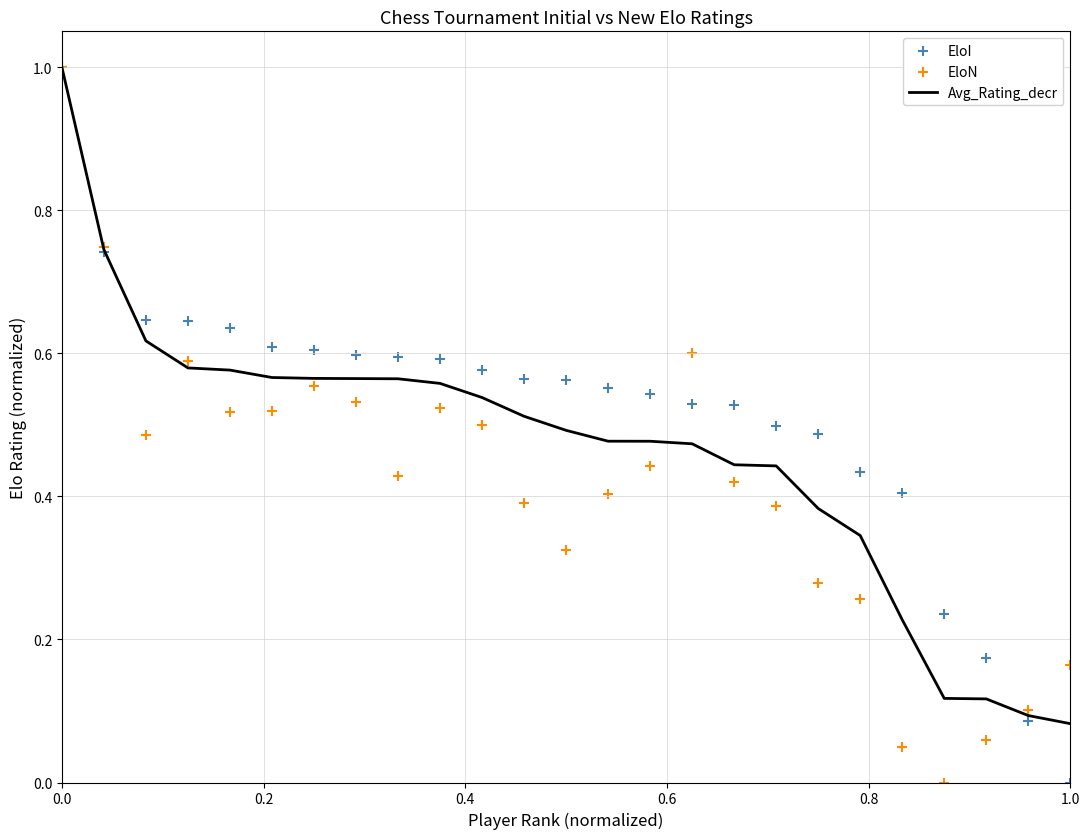

Which series reaches the minimum Y coordinate?

EloI